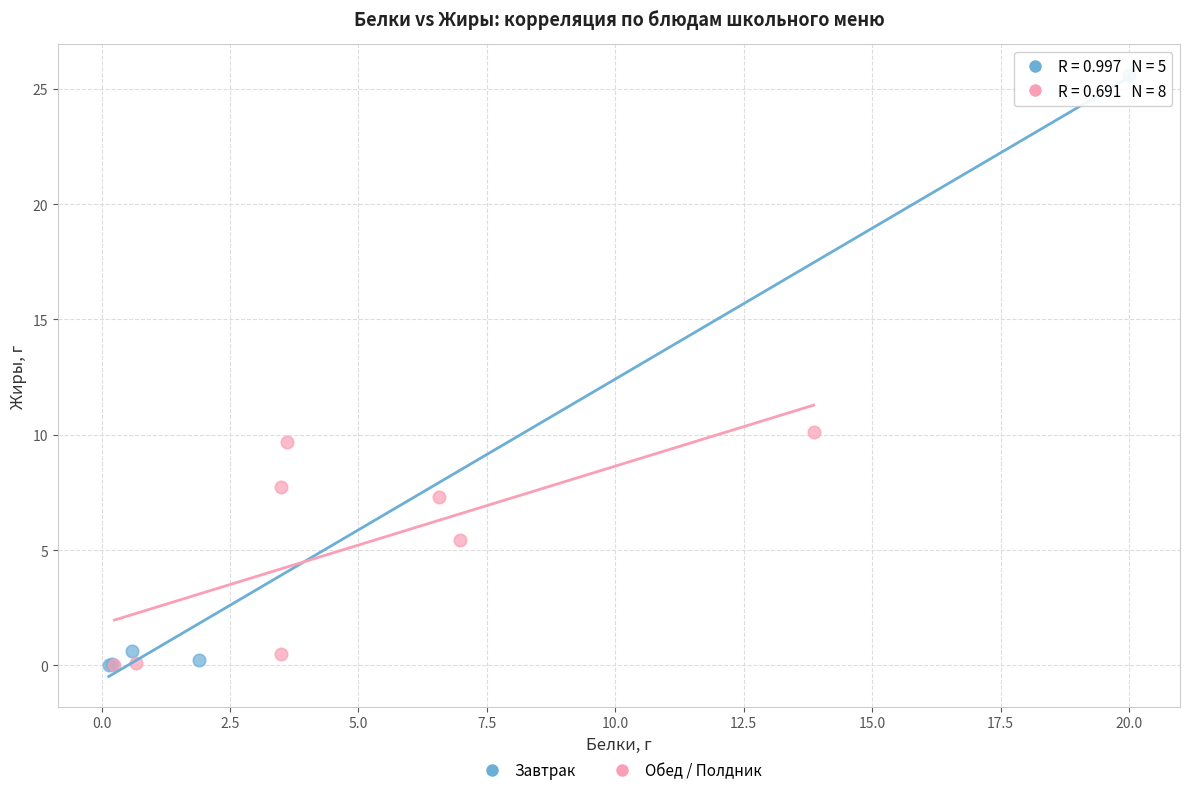

Which series contains the highest Y value?

Завтрак